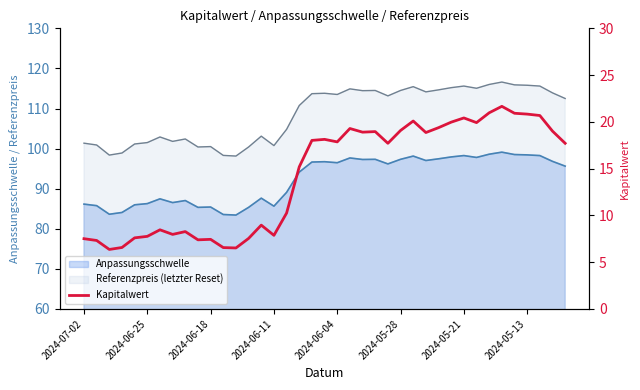

What position from the left is 16?

17